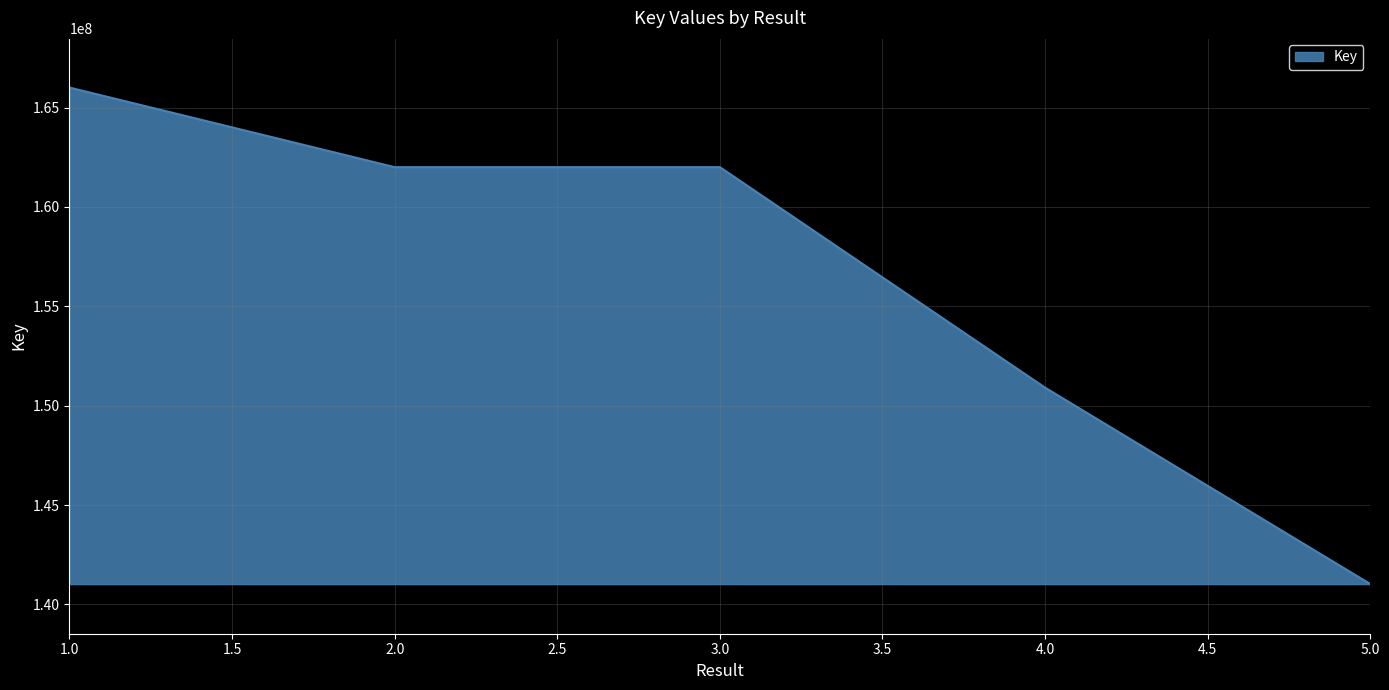

What is the maximum value shown in the chart?

166011798